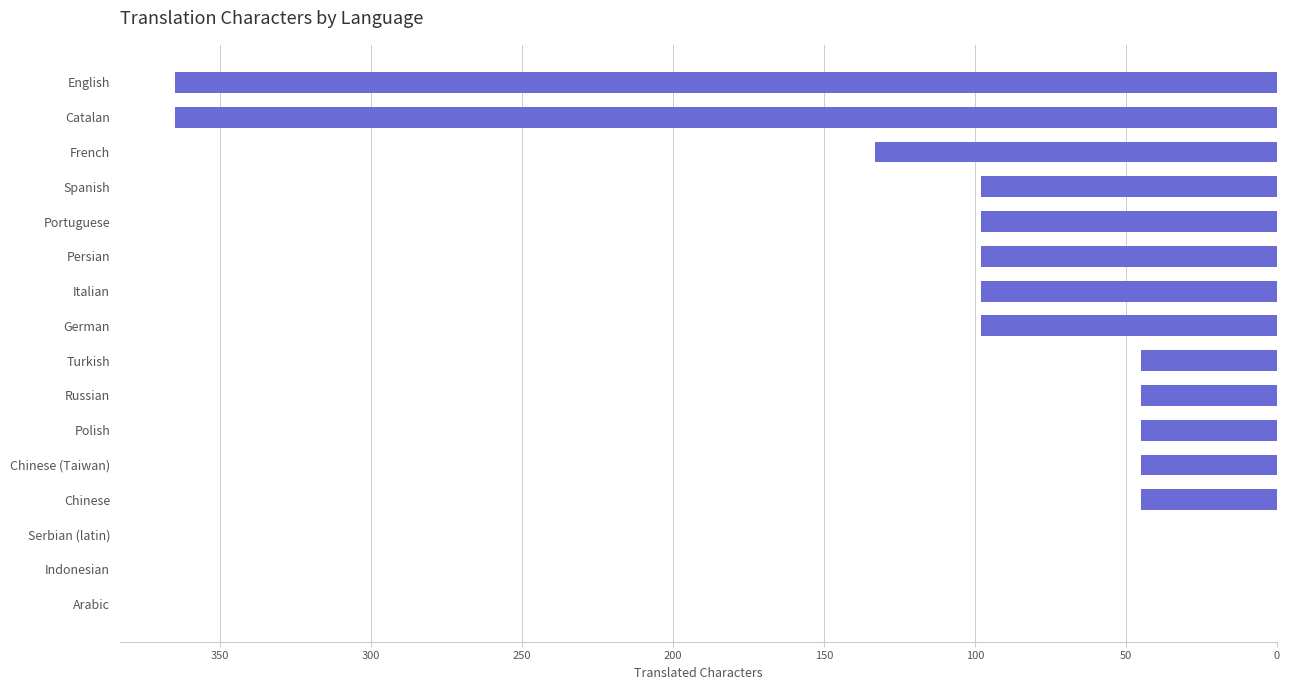

True or false: the data shows 0 at Arabic.

True